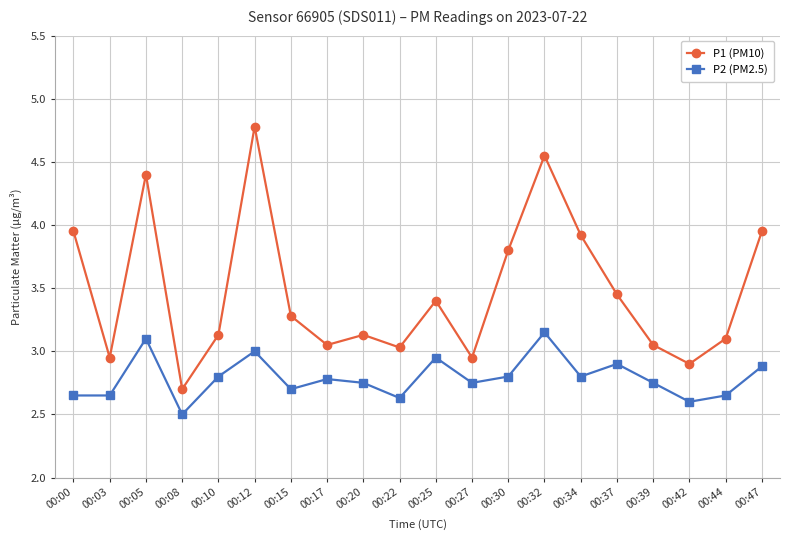

What is the spread (max minus min) of values at 00:05?

1.3